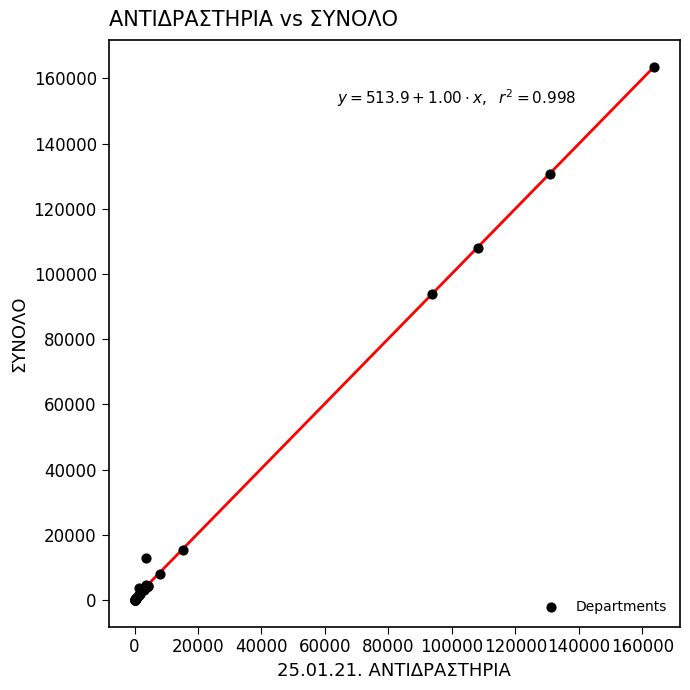

What Y value in the scatter plot is closest to 81838?

93863.0